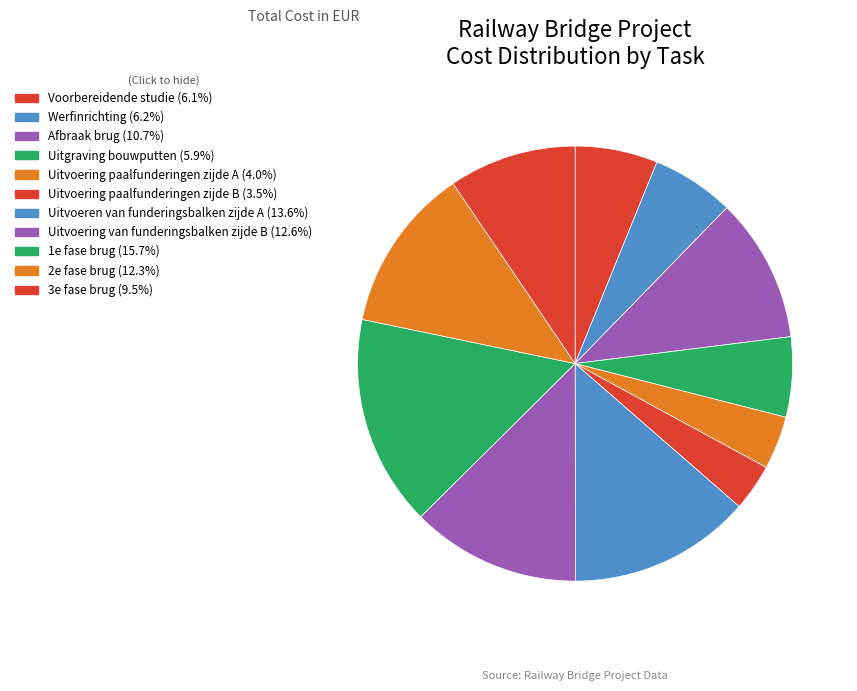

Is there any slice that represents more than half of the pie?

No